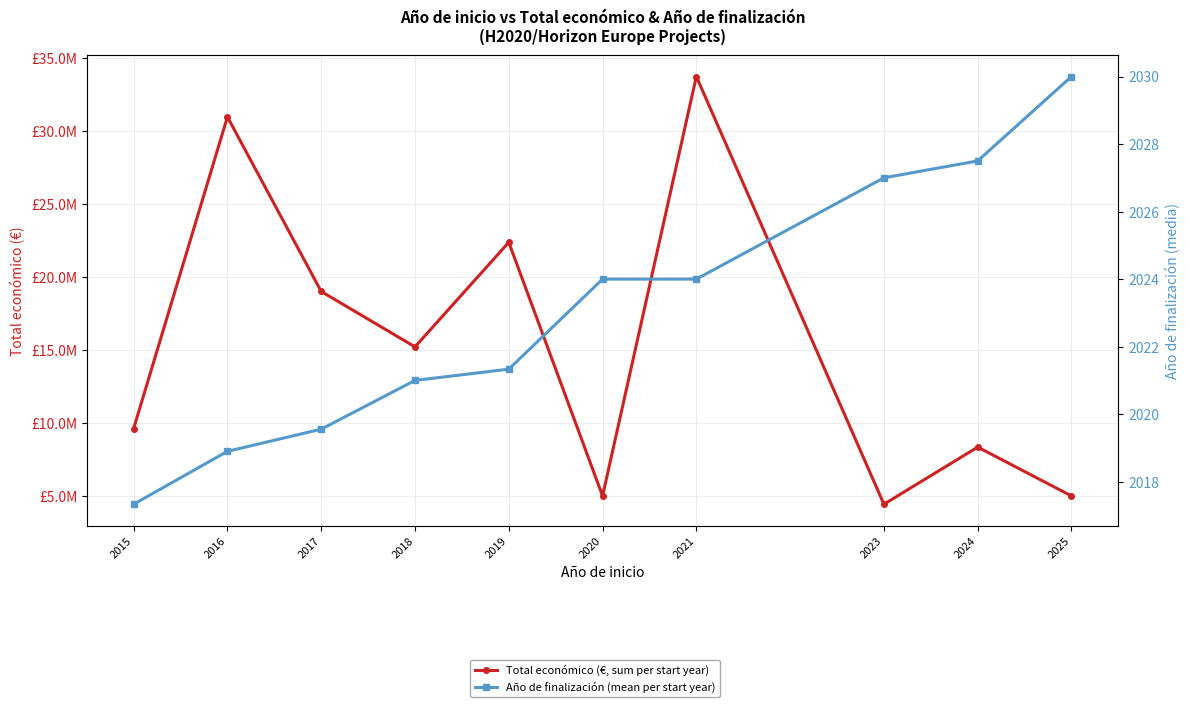

What is the greatest value displayed?

33731009.0